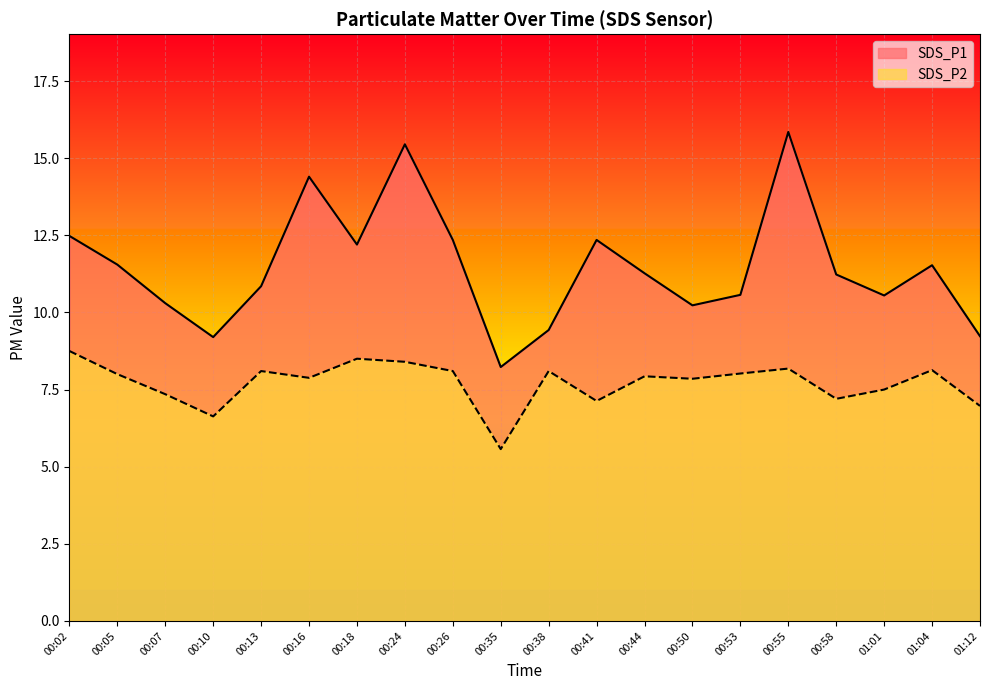

What is the label of the 15th point from the left?

00:53